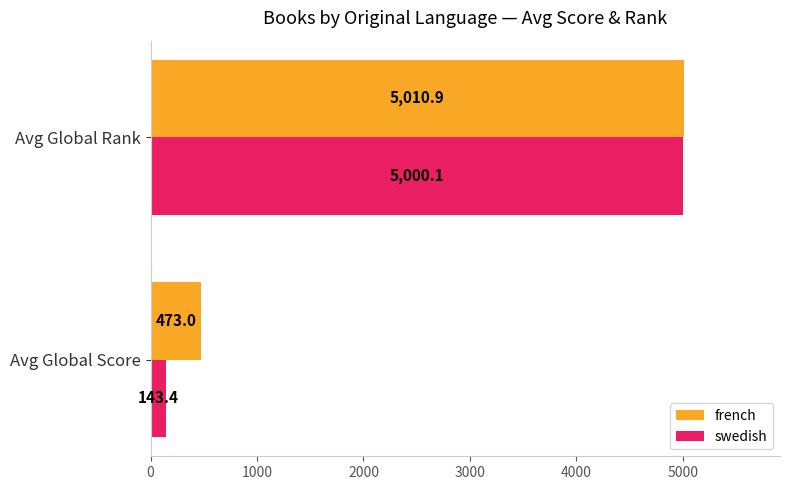

What is the average value of the french series?

2742.0